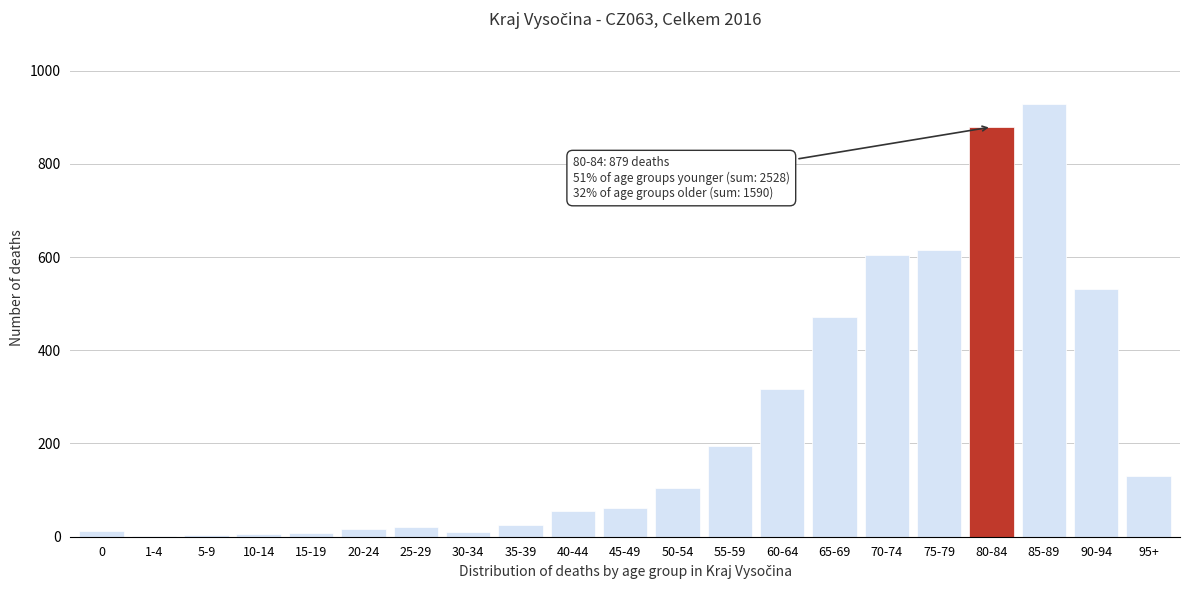

What is the sum of all values?

4997